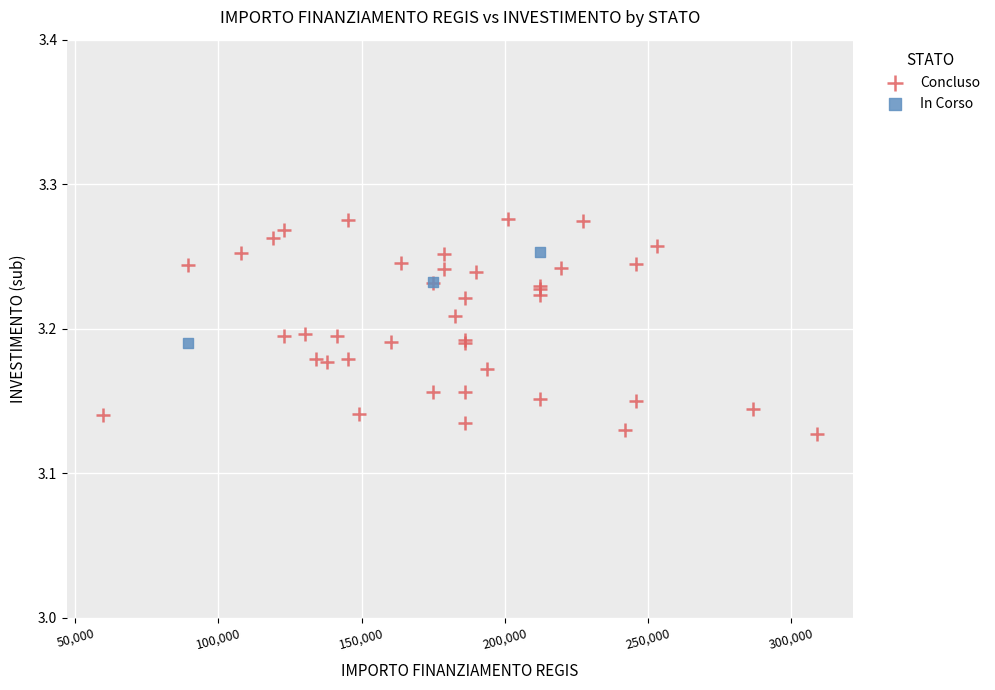

Which series has the widest spread of Y values?

Concluso